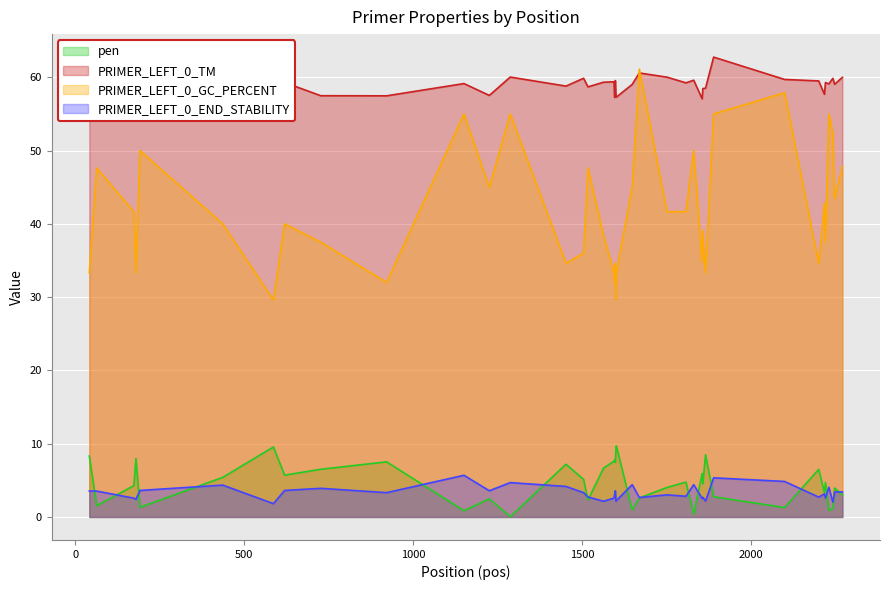

What is the spread (max minus min) of values at 436?

55.2